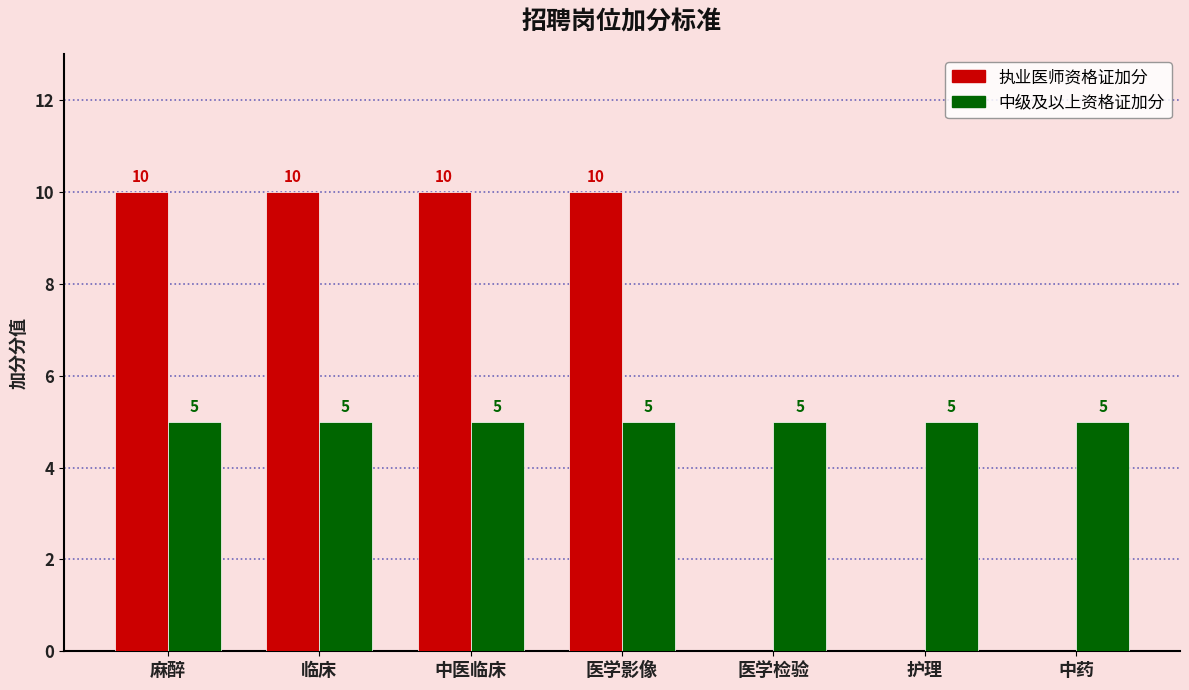

What is the maximum value shown in the chart?

10